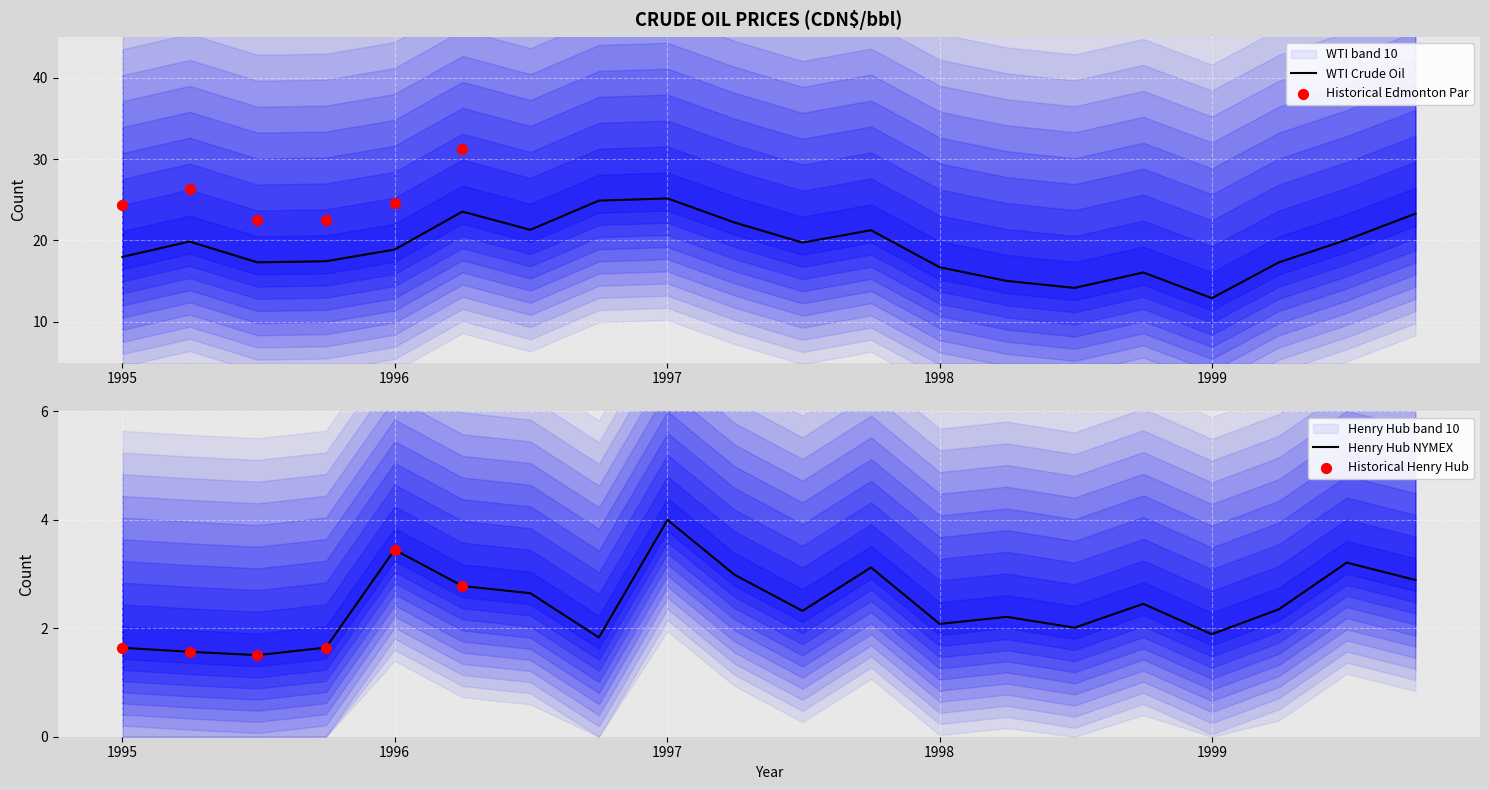

At how many categories does at least one series exceed 12?

20